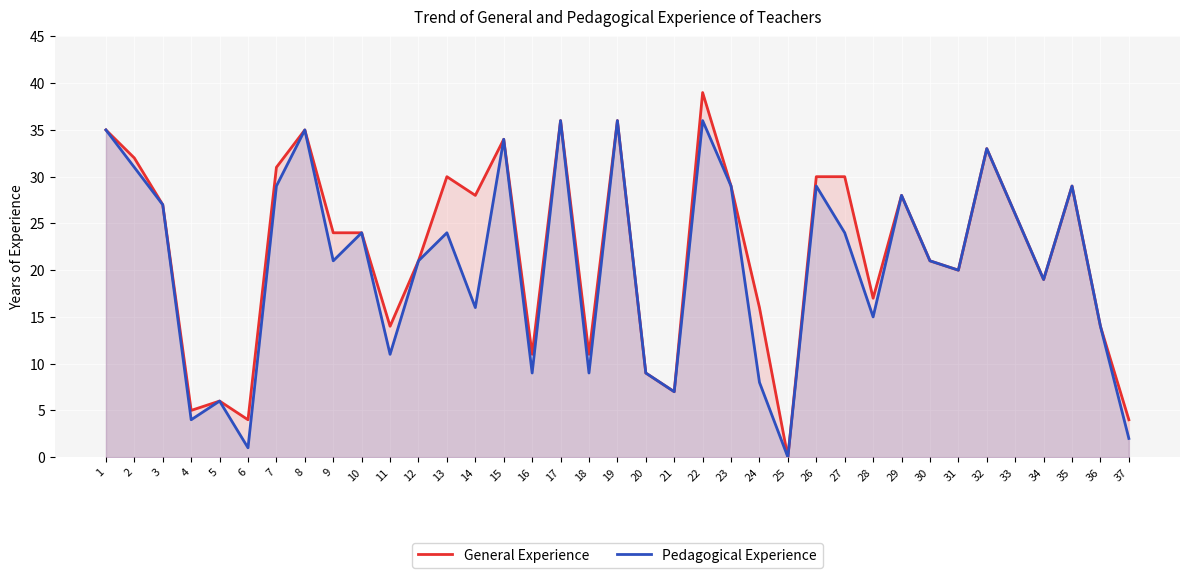

At which label does Pedagogical Experience first exceed 21?

1